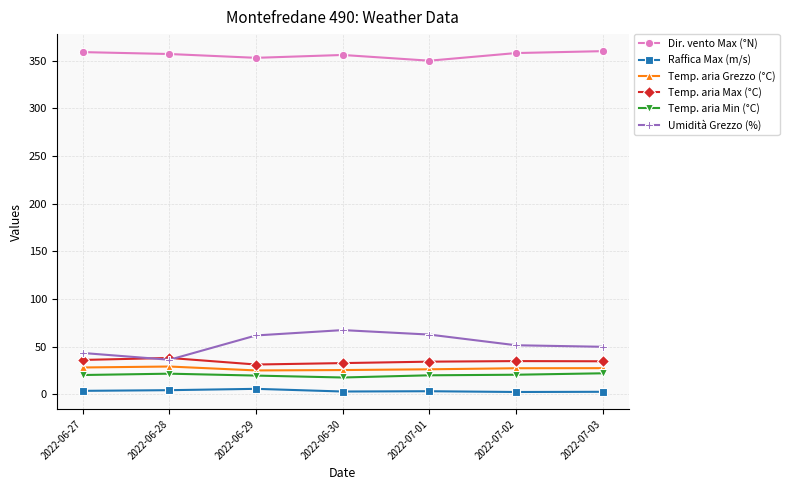

True or false: Temp. aria Grezzo (°C) and Raffica Max (m/s) intersect in this chart.

False